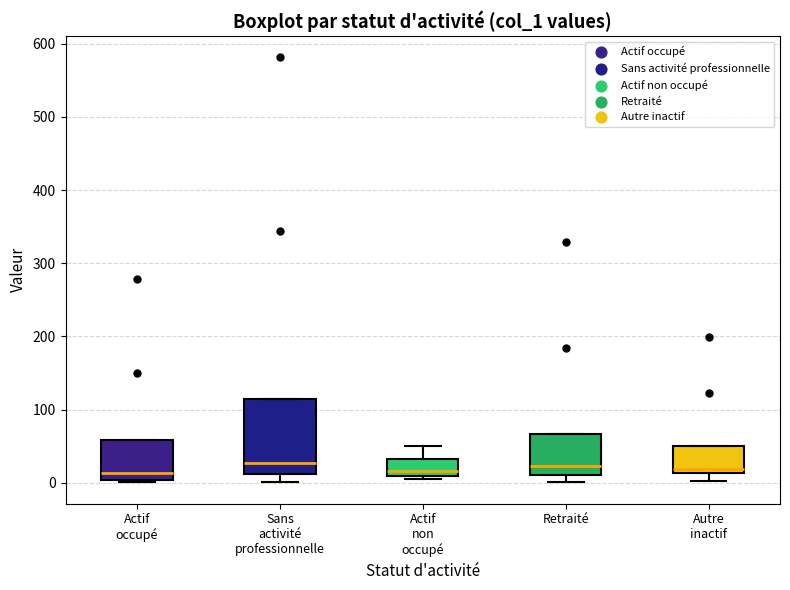

Which box is the tallest, from its lower edge to its upper edge?

Sans activité professionnelle